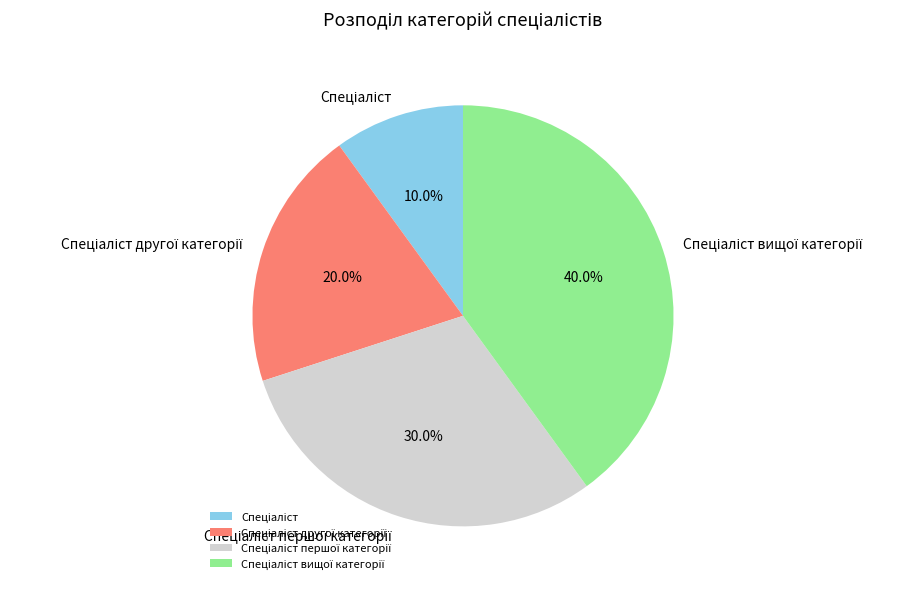

Is there any slice that represents more than half of the pie?

No